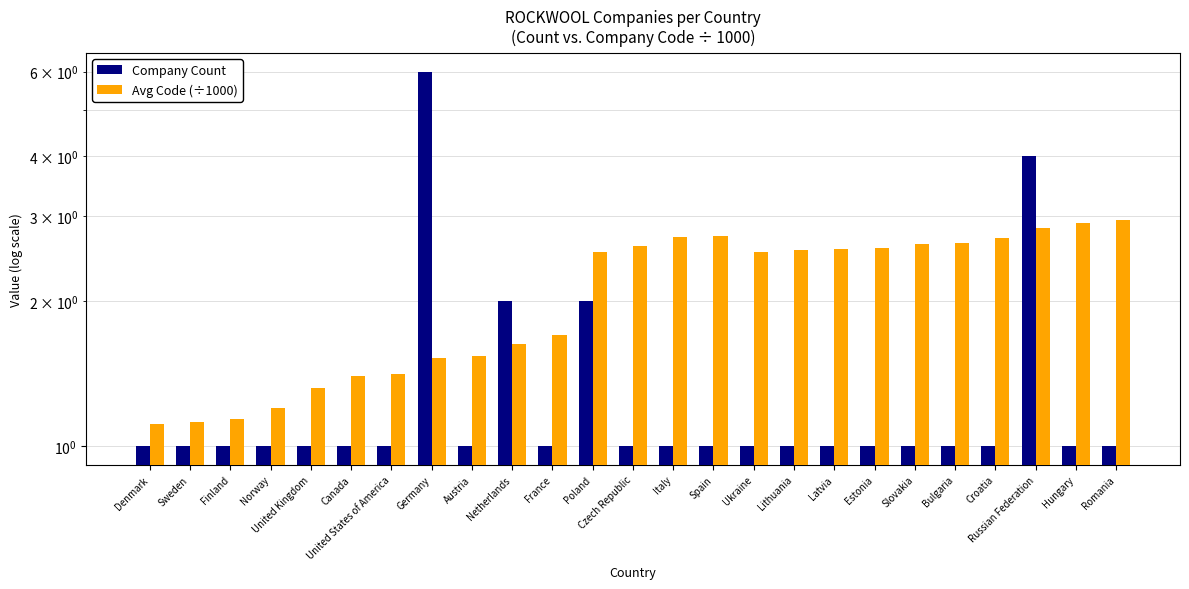

What is the label of the 1st bar from the left?

Denmark